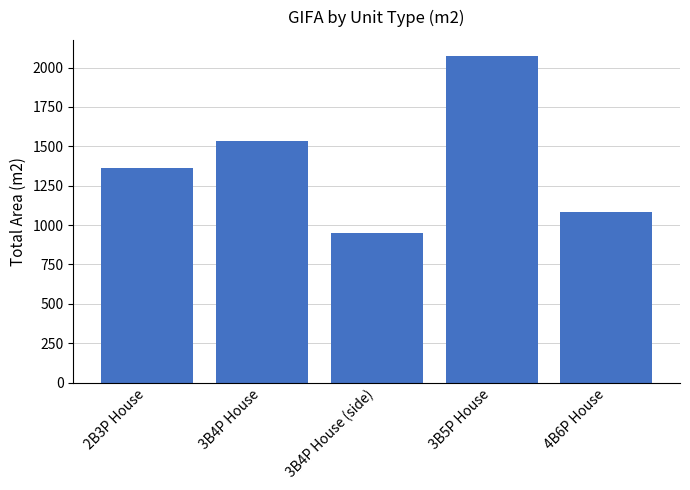

What is the average value?

1399.3